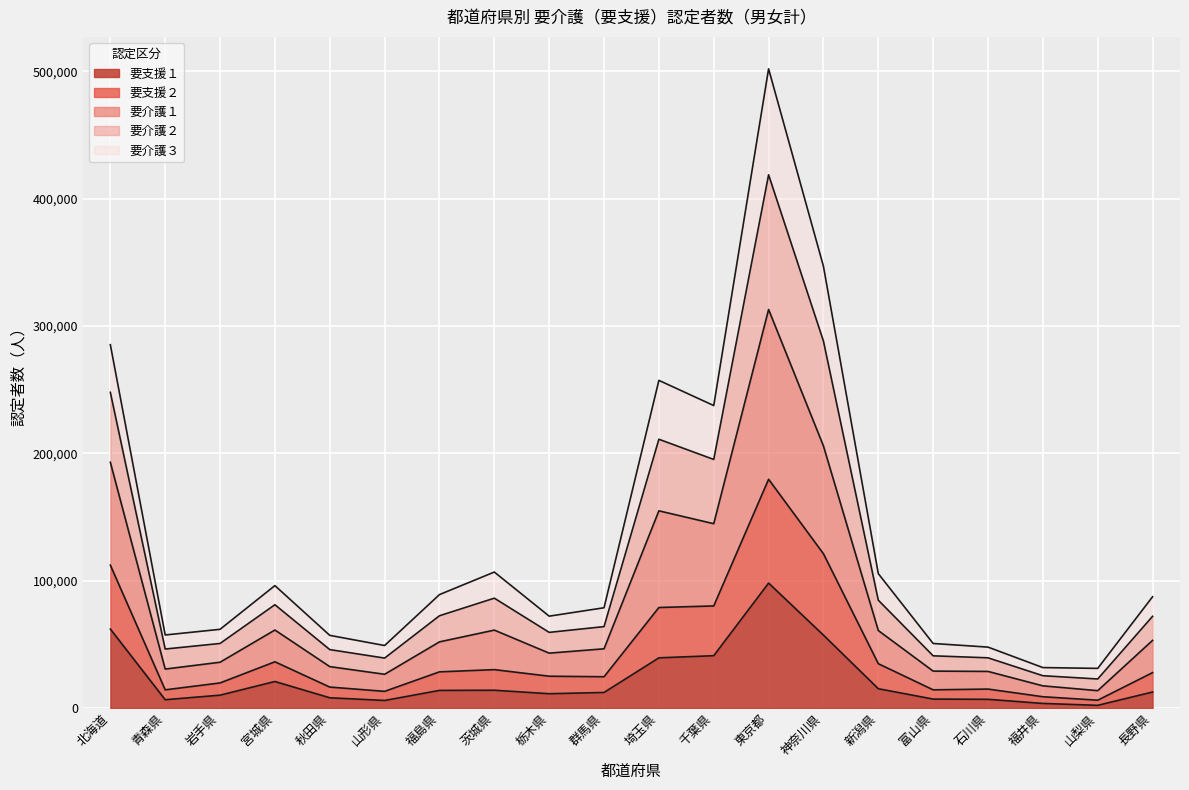

Is the value of 要支援２ at 千葉県 greater than the value of 要介護２ at 福島県?

Yes